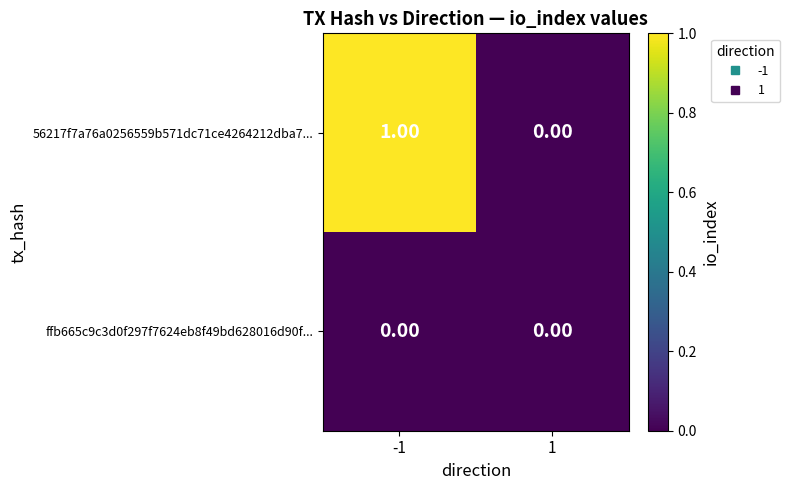

List the series in order of their peak value, lowest first.

ffb665c9c3d0f297f7624eb8f49bd628016d90f..., 56217f7a76a0256559b571dc71ce4264212dba7...